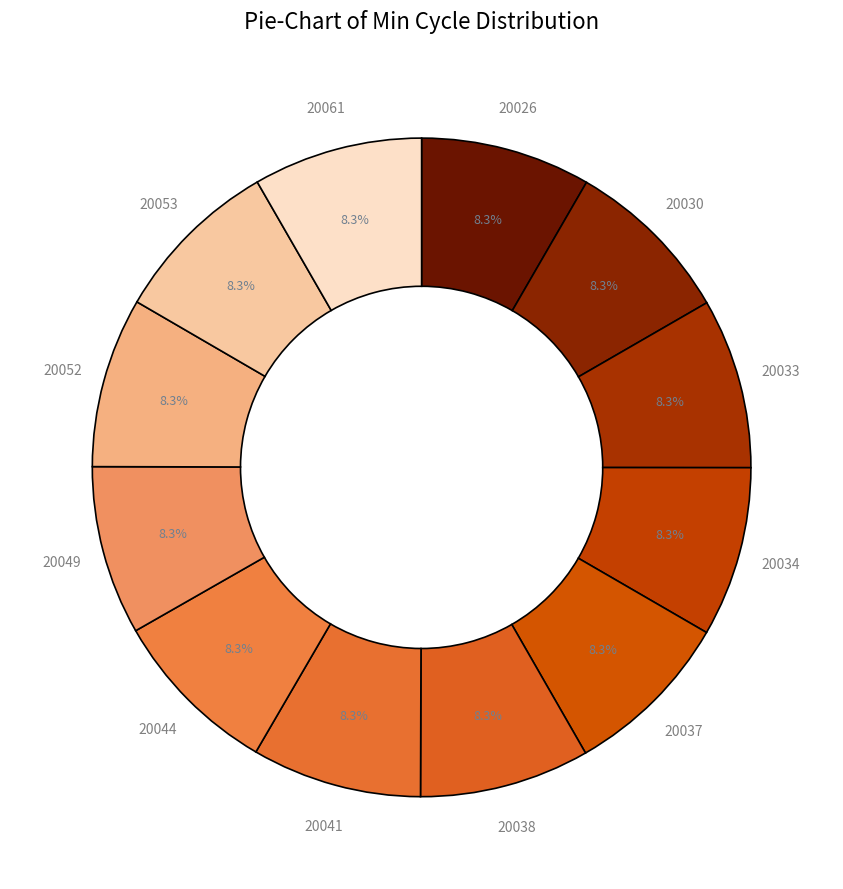

Count the number of slices in the pie.

12